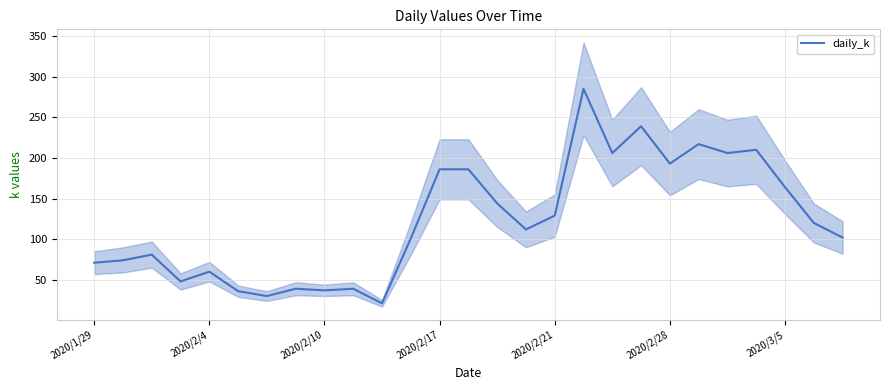

Which has a higher value, 19 or 22?

19